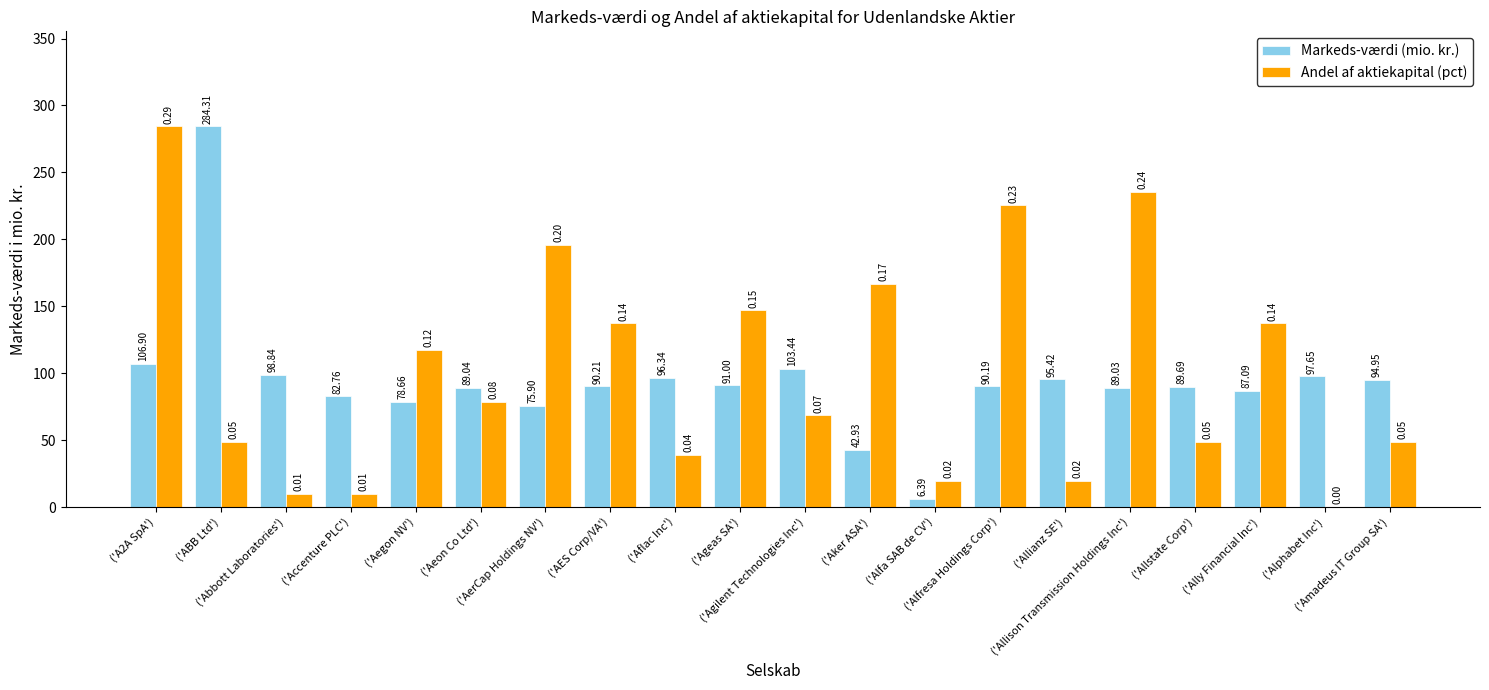

Which series has the largest total across all categories?

Andel af aktiekapital (pct)